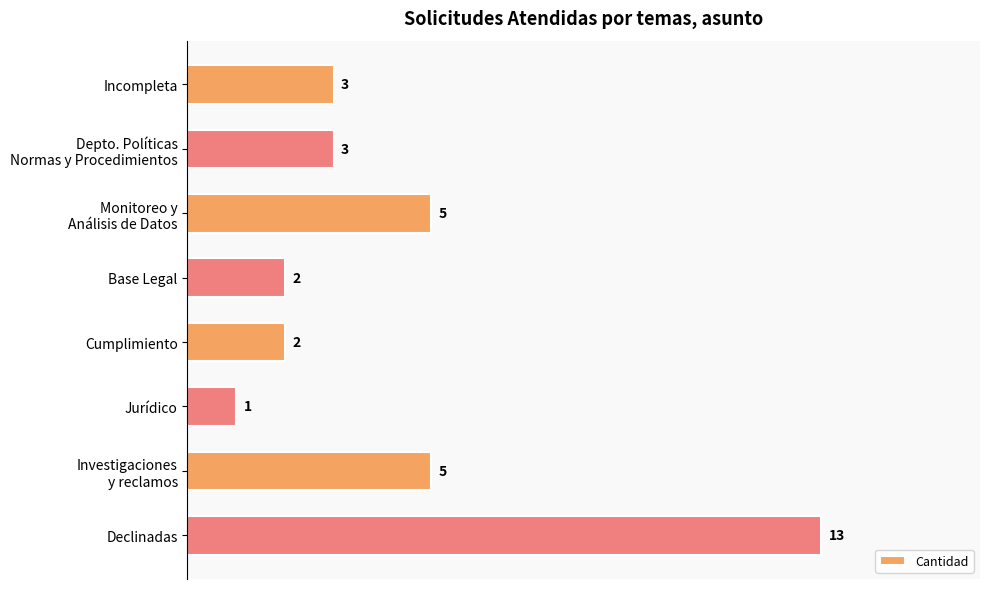

How many bars are there in total?

8